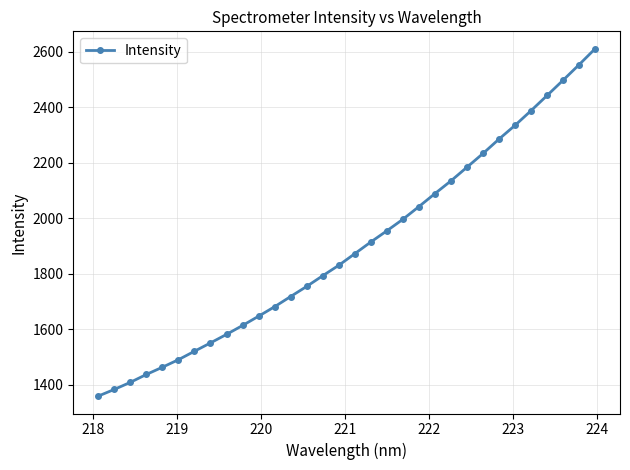

Does the chart display data point markers on the line(s)?

Yes